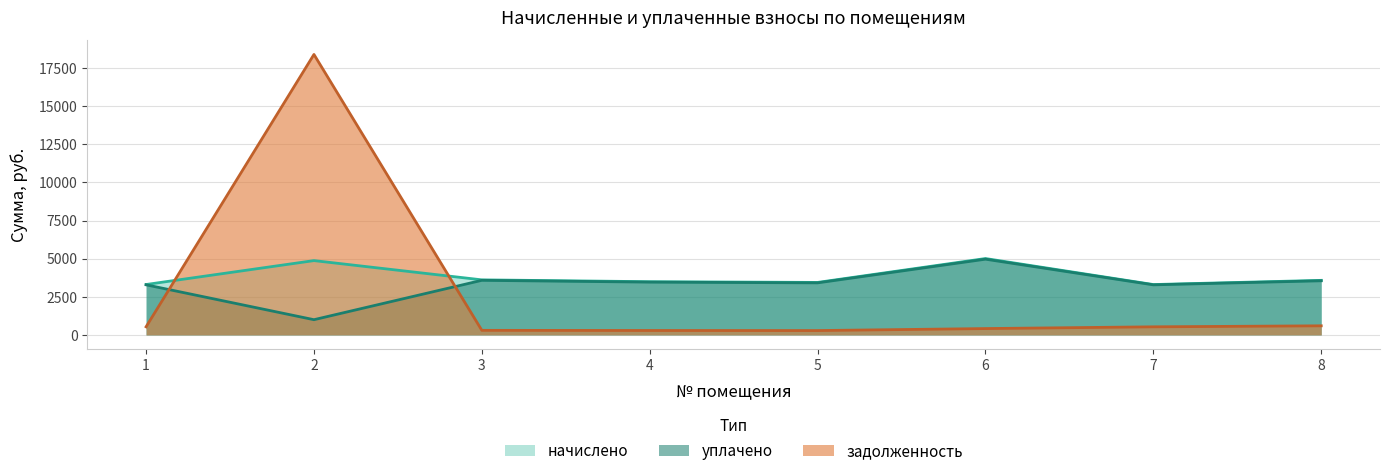

What is the sum of all уплачено values?

26552.2